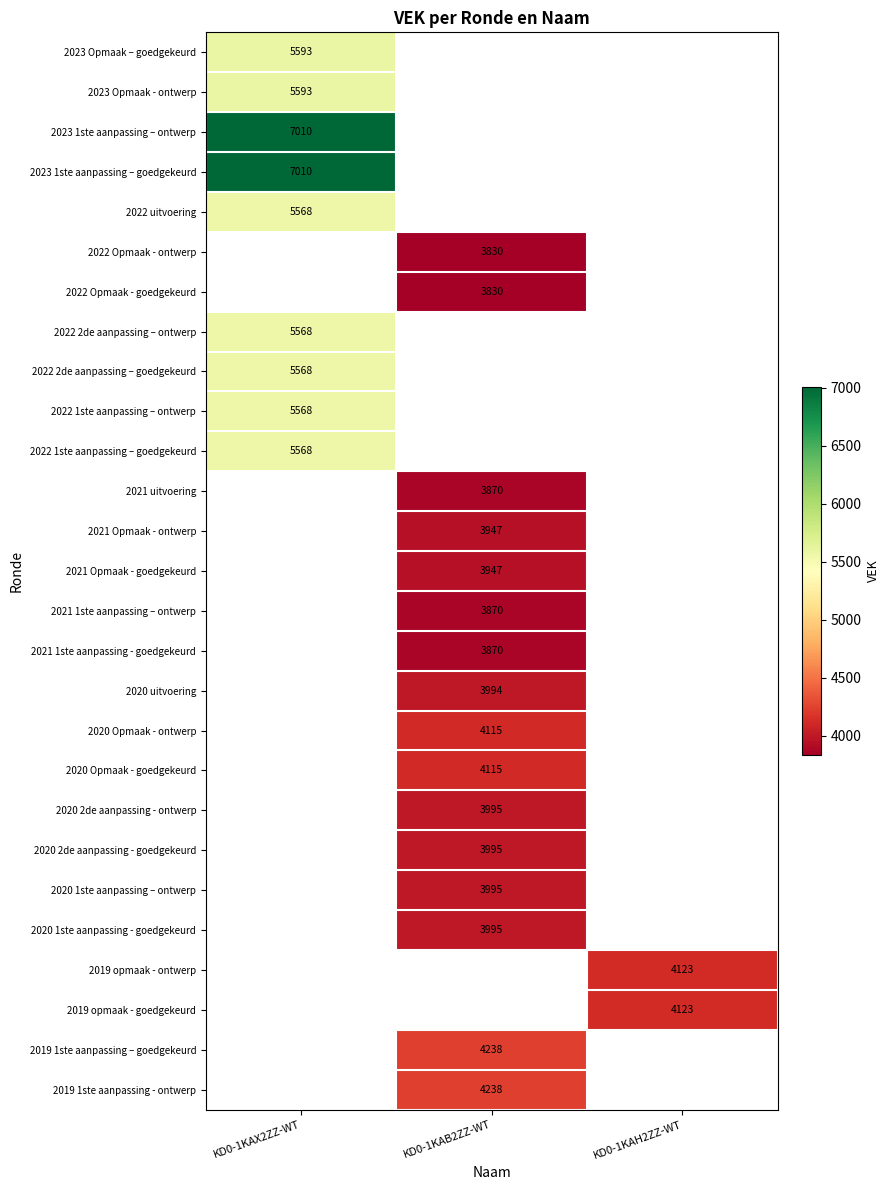

Which label corresponds to the largest value in the chart?

KD0-1KAX2ZZ-WT